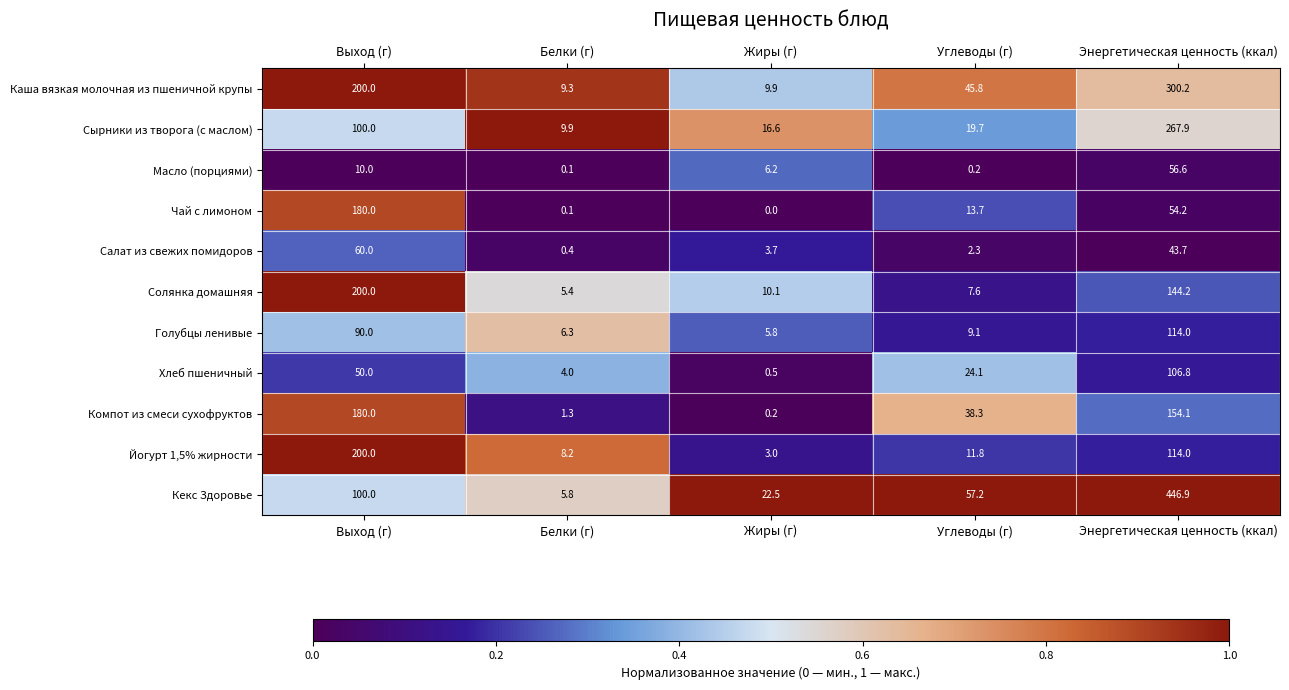

The value of Голубцы ленивые at Энергетическая ценность (ккал) is 114.0. True or false?

True